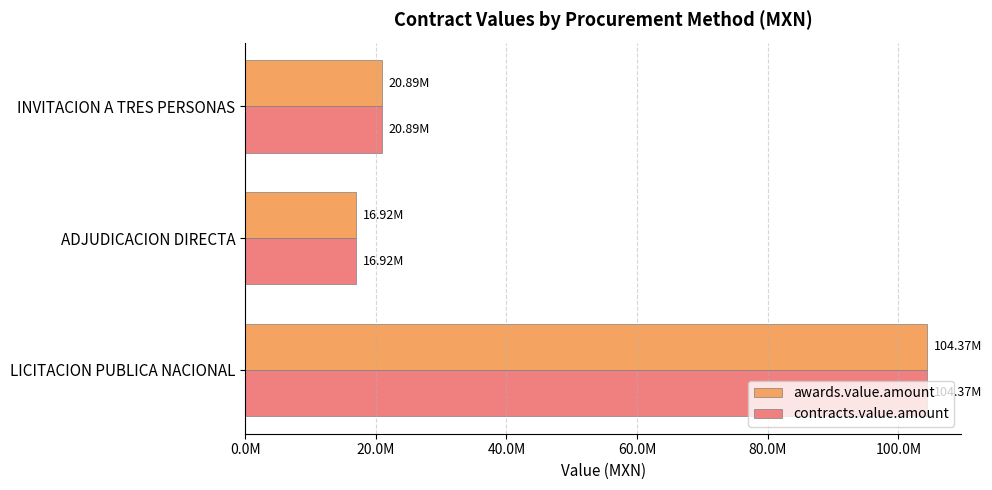

At which category is the sum across all series the highest?

LICITACION PUBLICA NACIONAL